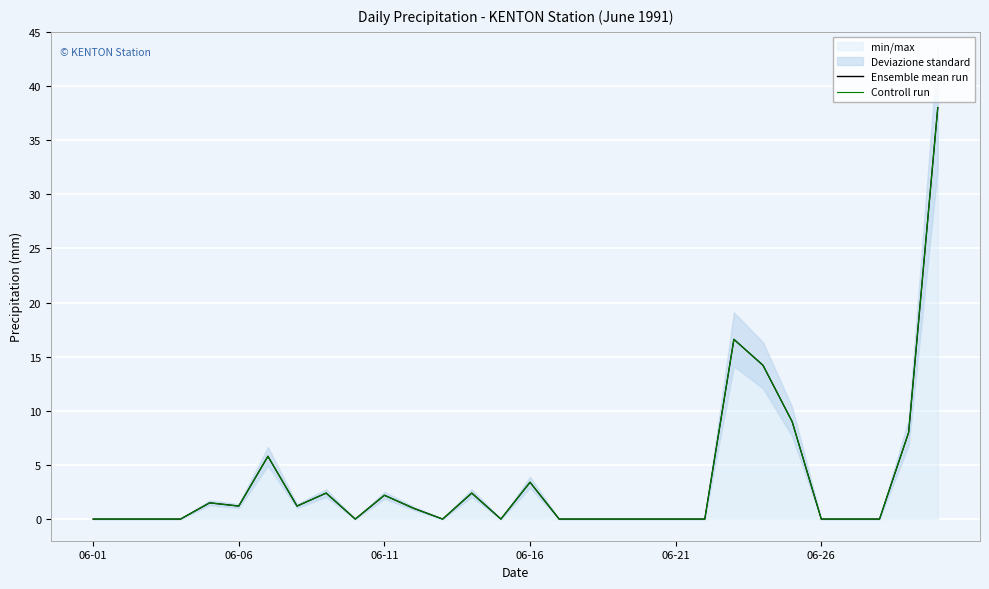

In Ensemble mean run, how many points are lower than both neighbors (excluding endpoints)?

5